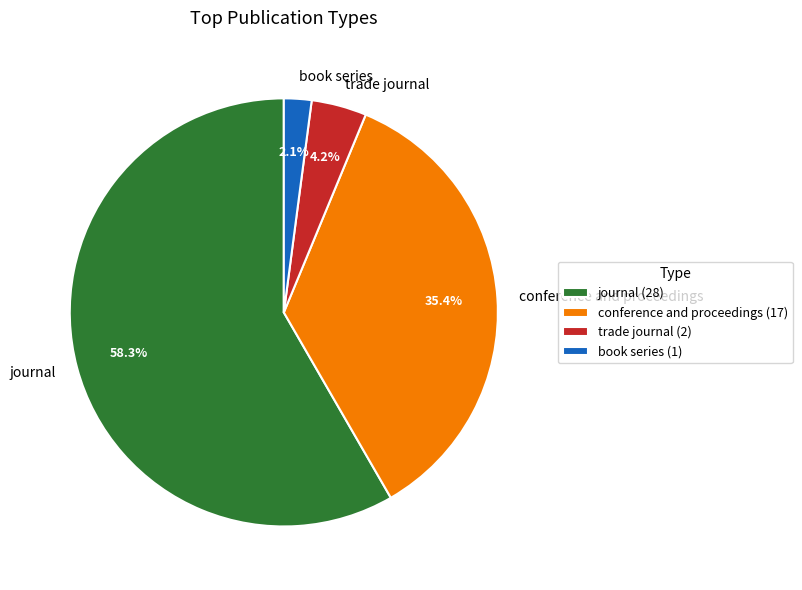

Combined, do journal and book series account for over 50%?

Yes